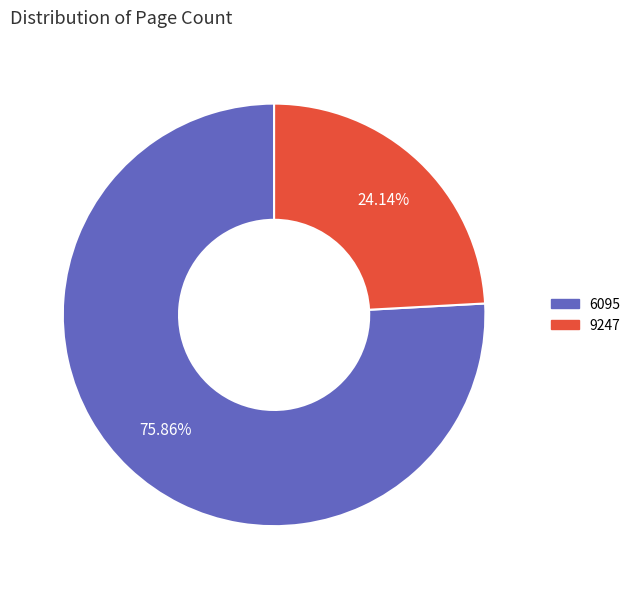

True or false: 9247 accounts for 24% of the total.

True